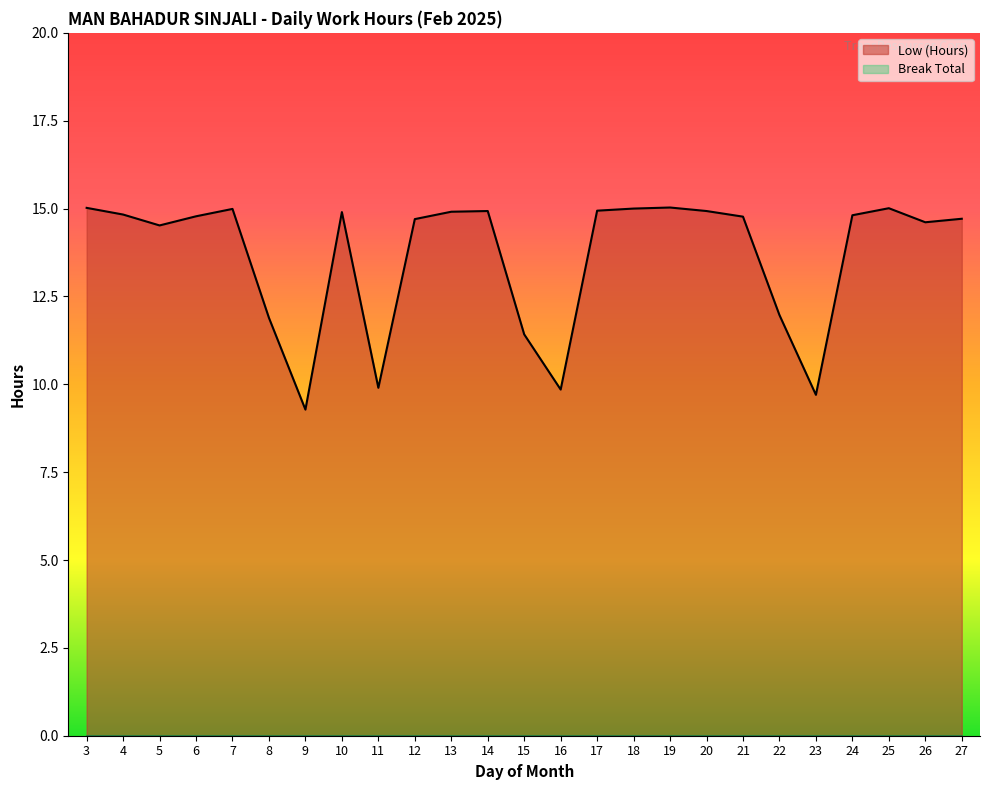

What are all the series names shown in the legend?

Low (Hours), Break Total